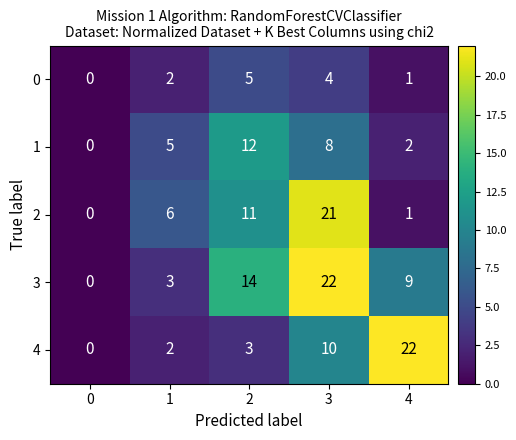

Is it true that 1 equals 3 at 4?

False